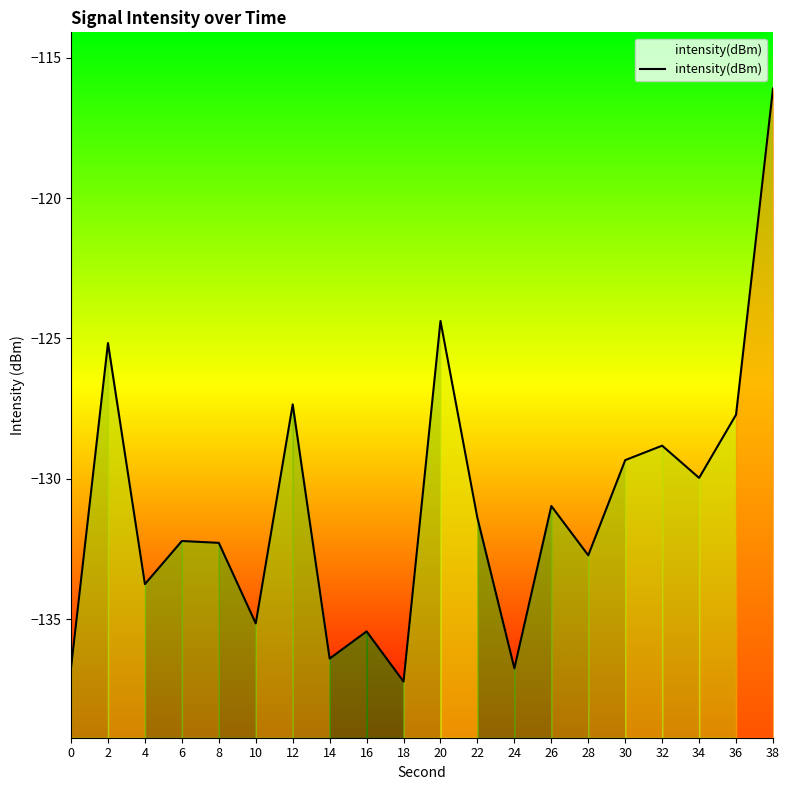

What is the difference between the values at 24 and 28?

4.0